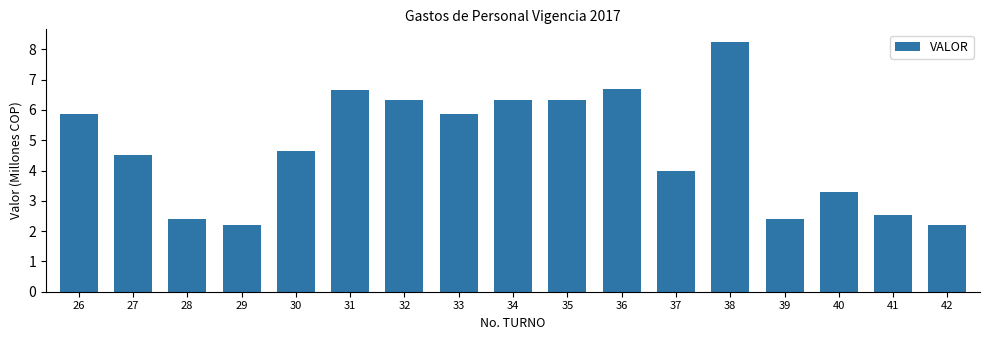

The chart shows a value of 6.3 at 35. True or false?

True